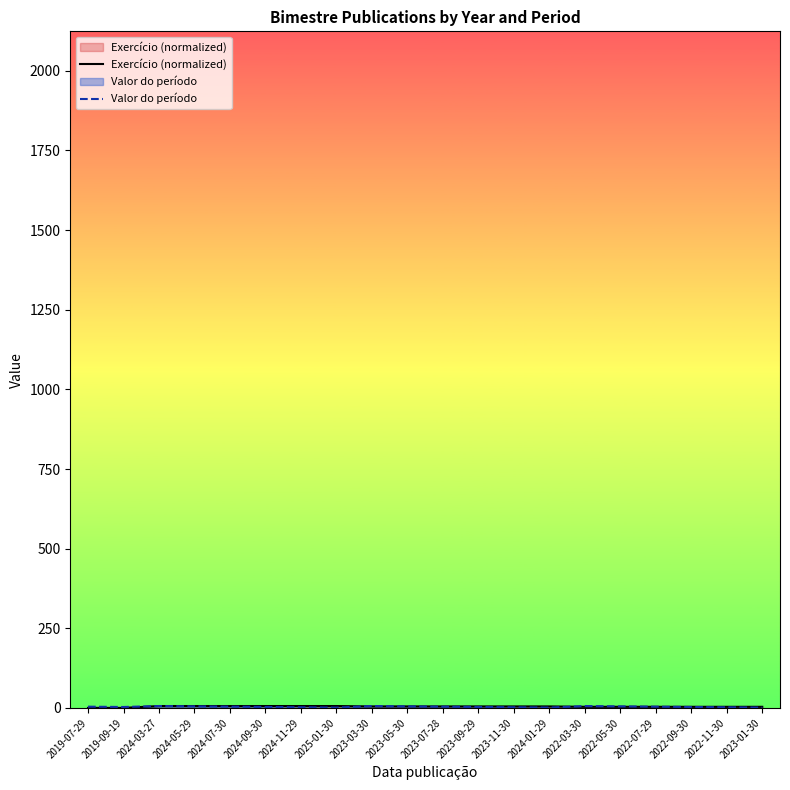

What is the difference between the Exercício (normalized) values at 2022-05-30 and 2024-03-27?

2.4